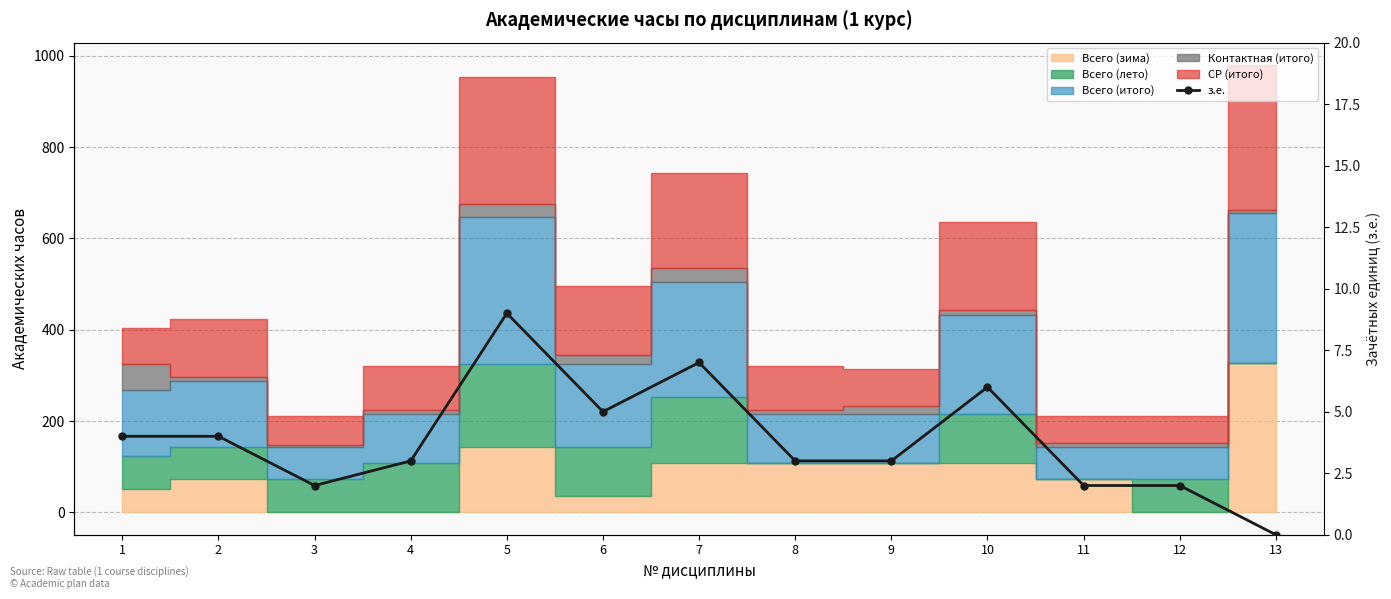

The value at 13 is 0. True or false?

True